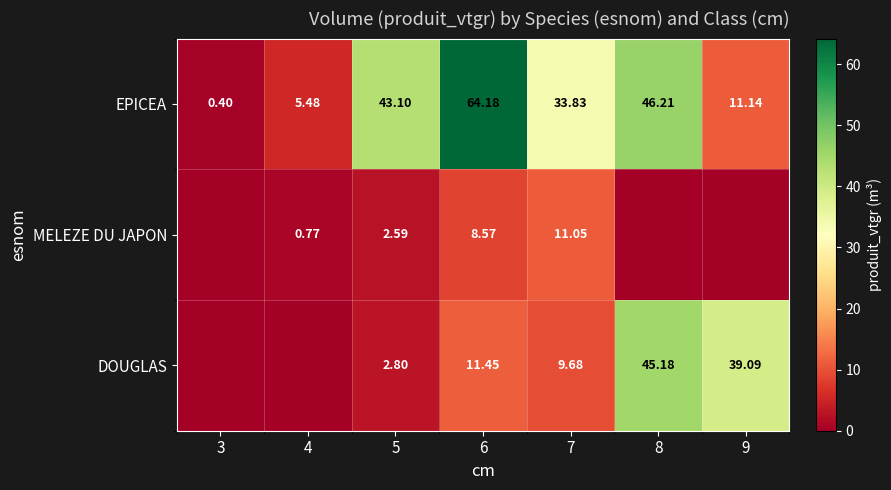

Is the value of DOUGLAS at 9 greater than the value of EPICEA at 4?

Yes